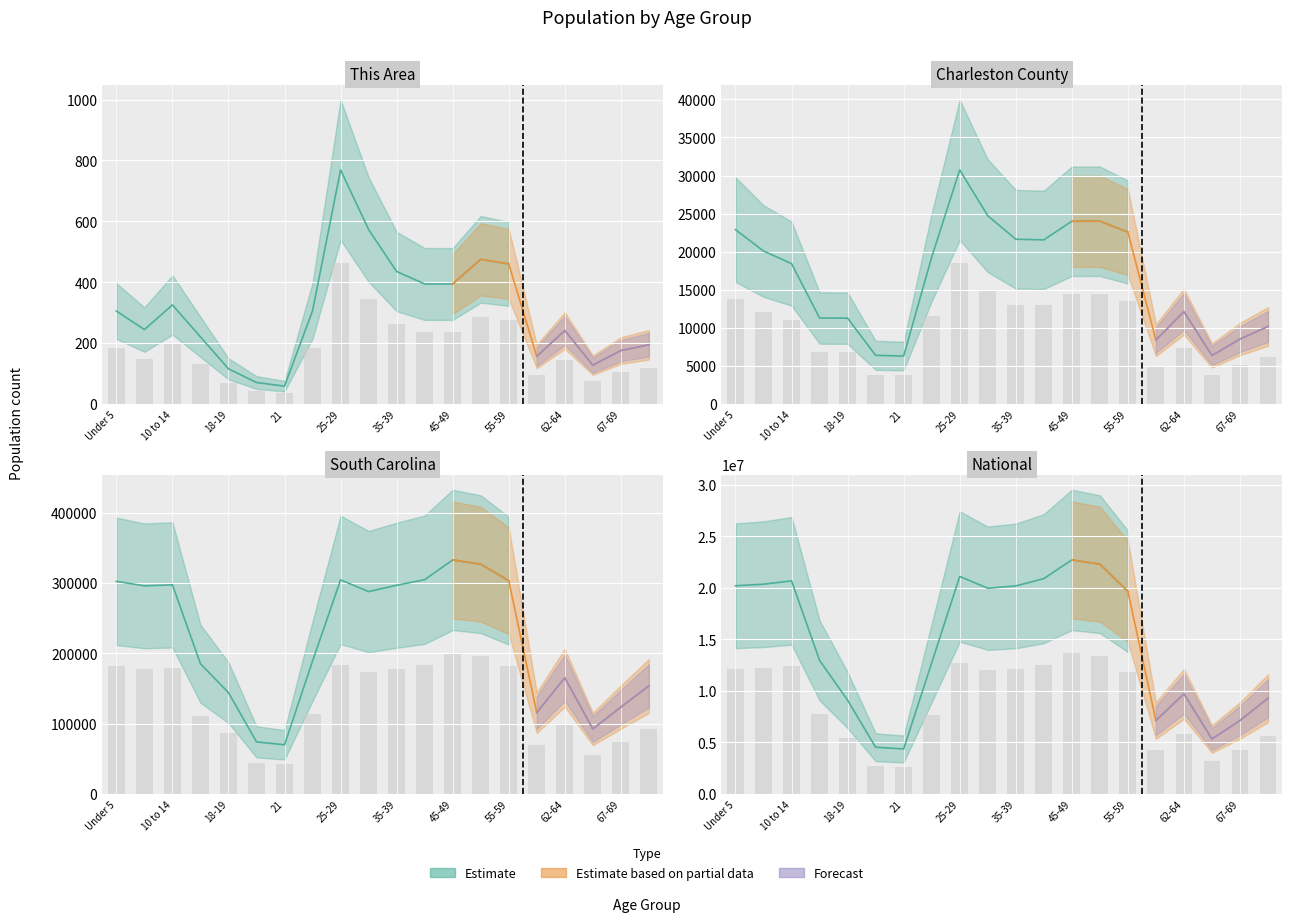

Which series has the widest spread of values?

National